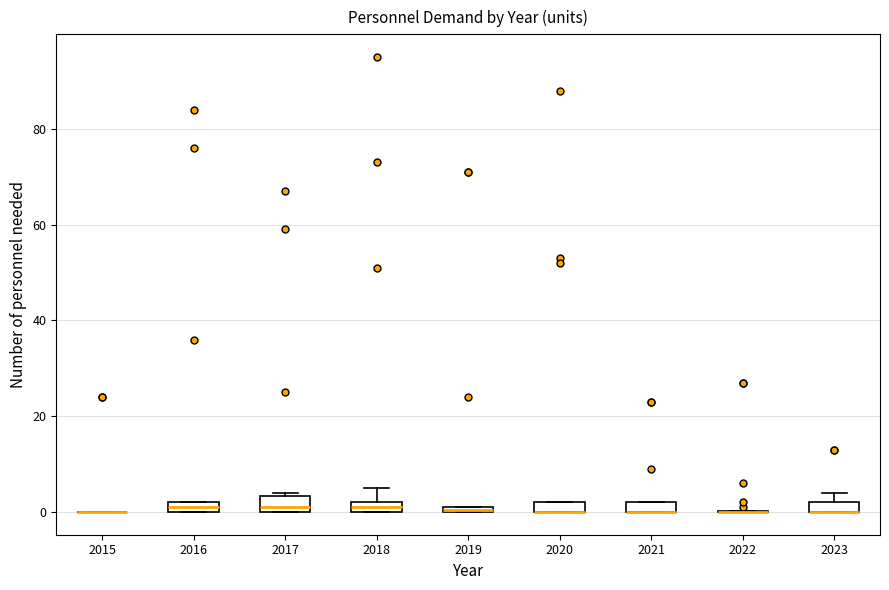

Where is the lower edge of the box at x = 2021 on the y-axis? The values are not printed on the chart, so give them approximately, as read against the axis.

0